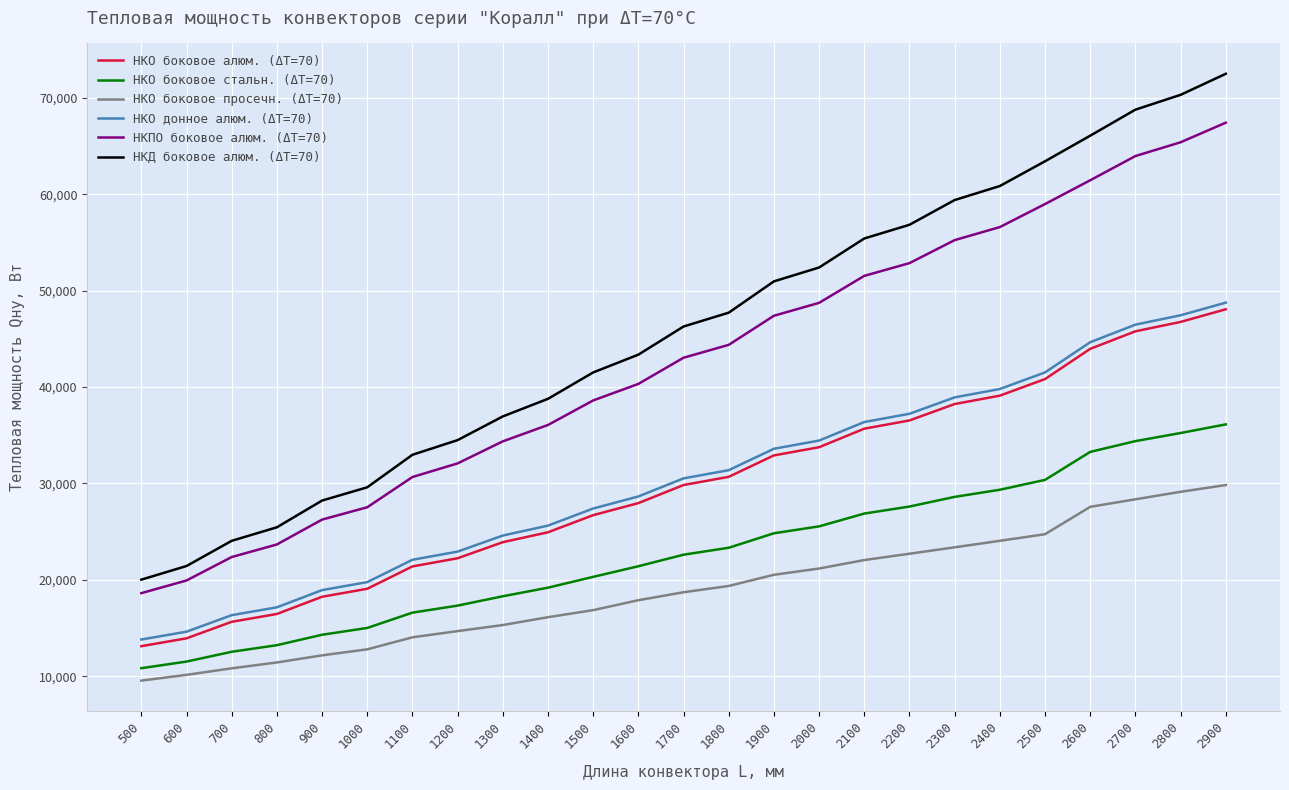

At 700, list the series in order from smallest to largest.

НКО боковое просечн. (ΔT=70), НКО боковое стальн. (ΔT=70), НКО боковое алюм. (ΔT=70), НКО донное алюм. (ΔT=70), НКПО боковое алюм. (ΔT=70), НКД боковое алюм. (ΔT=70)